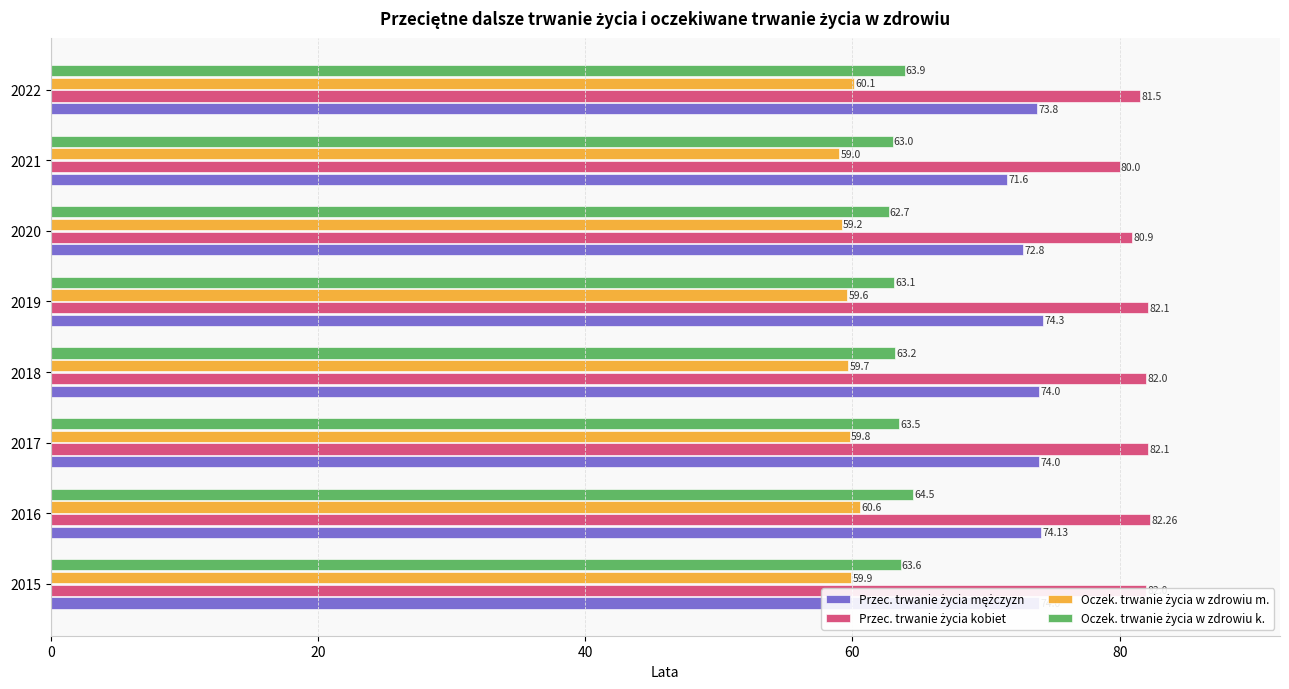

What is the spread (max minus min) of values at 2019?

22.5